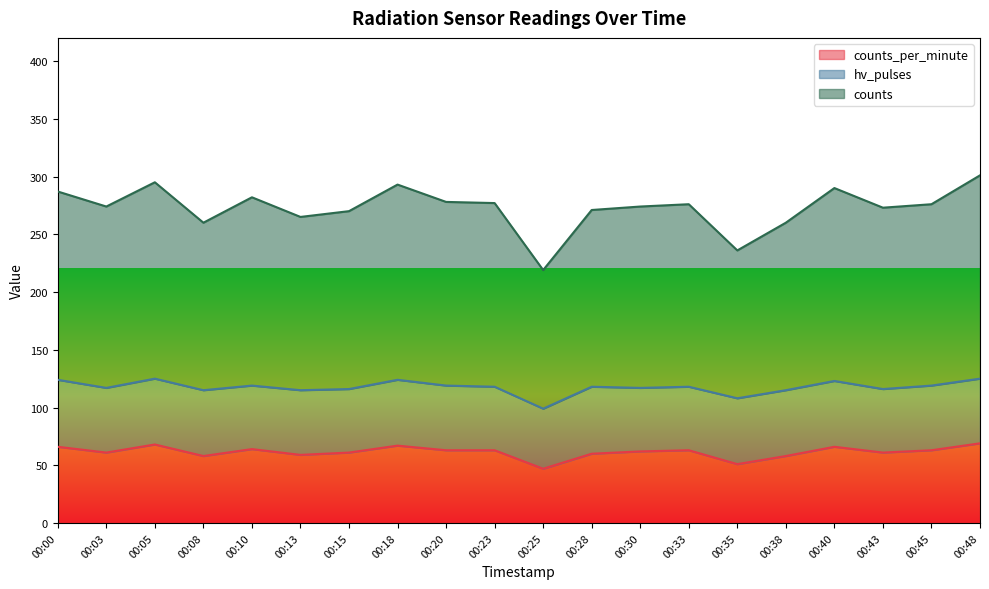

True or false: counts and counts_per_minute intersect in this chart.

False